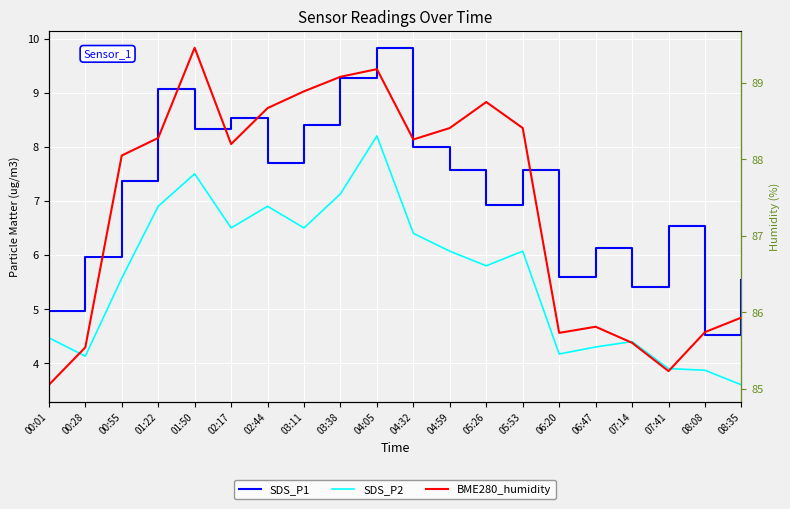

What is the difference between the highest and lowest values at 00:28?

81.4